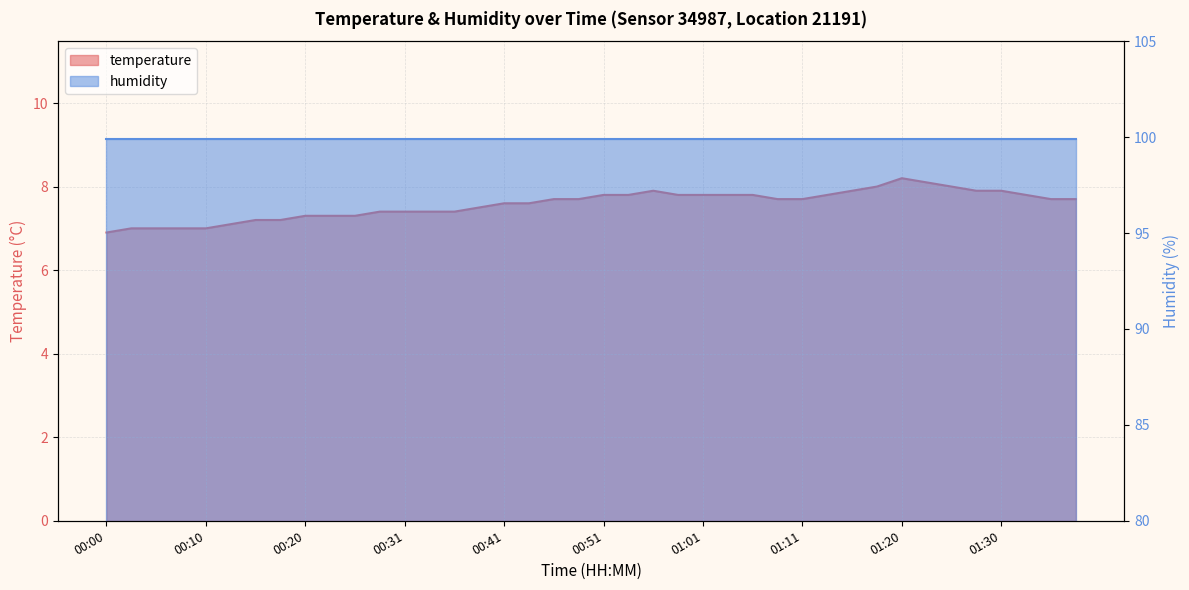

The chart shows a value of 7.8 at 01:13. True or false?

True